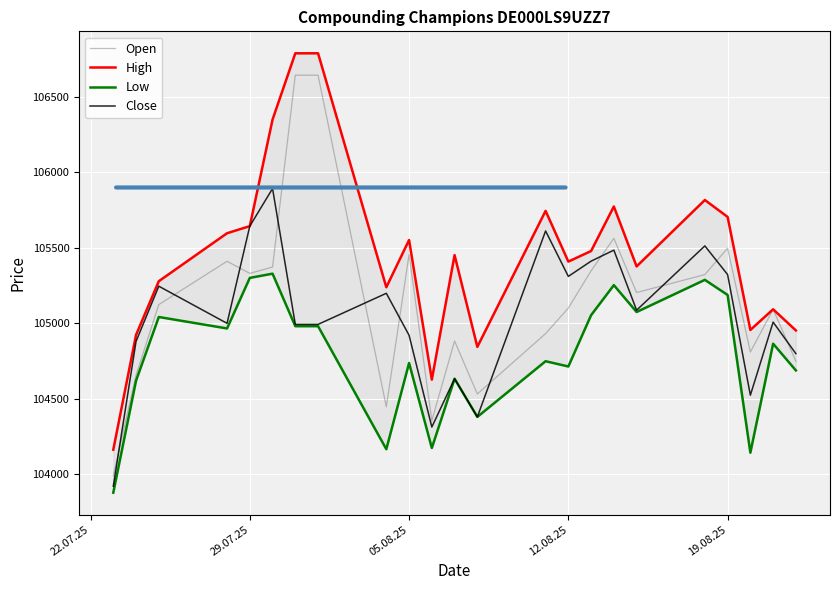

What is the maximum value for High?

106789